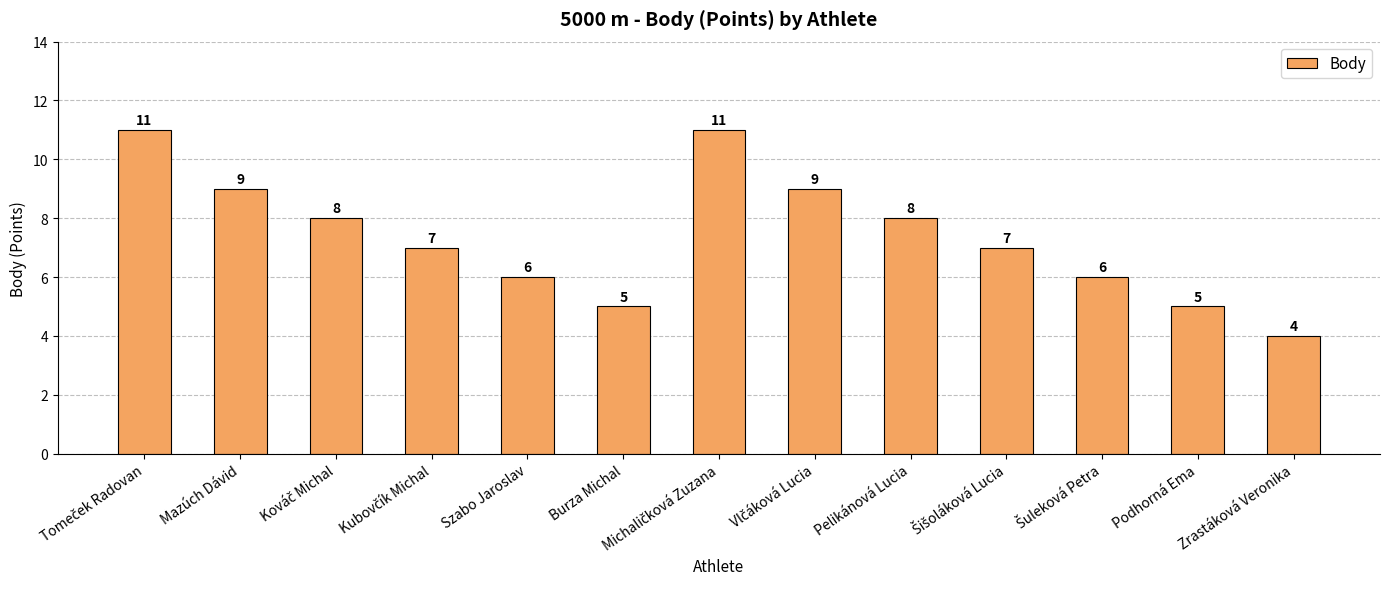

How many bars are there in total?

13